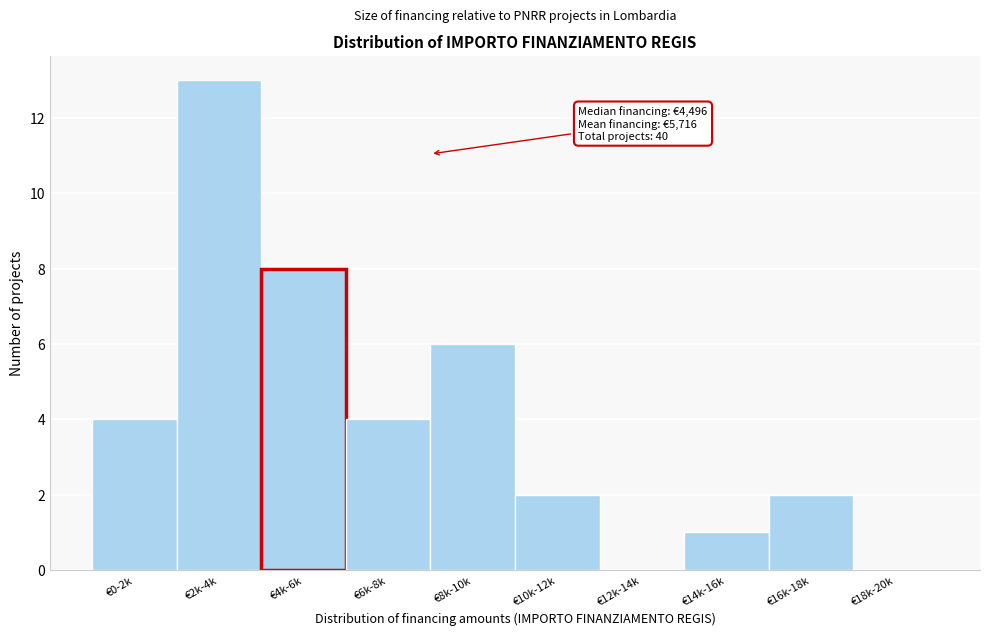

Reading left to right, extract all data points from this chart.

€0-2k=4	€2k-4k=13	€4k-6k=8	€6k-8k=4	€8k-10k=6	€10k-12k=2	€12k-14k=0	€14k-16k=1	€16k-18k=2	€18k-20k=0